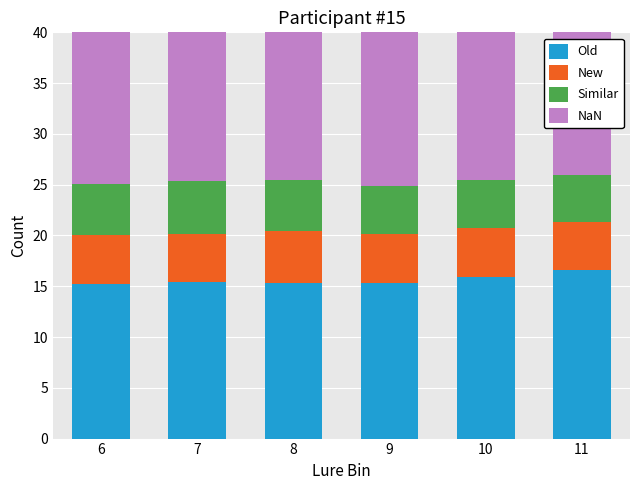

What is the value of the New bar at the 4th from the left?

4.8